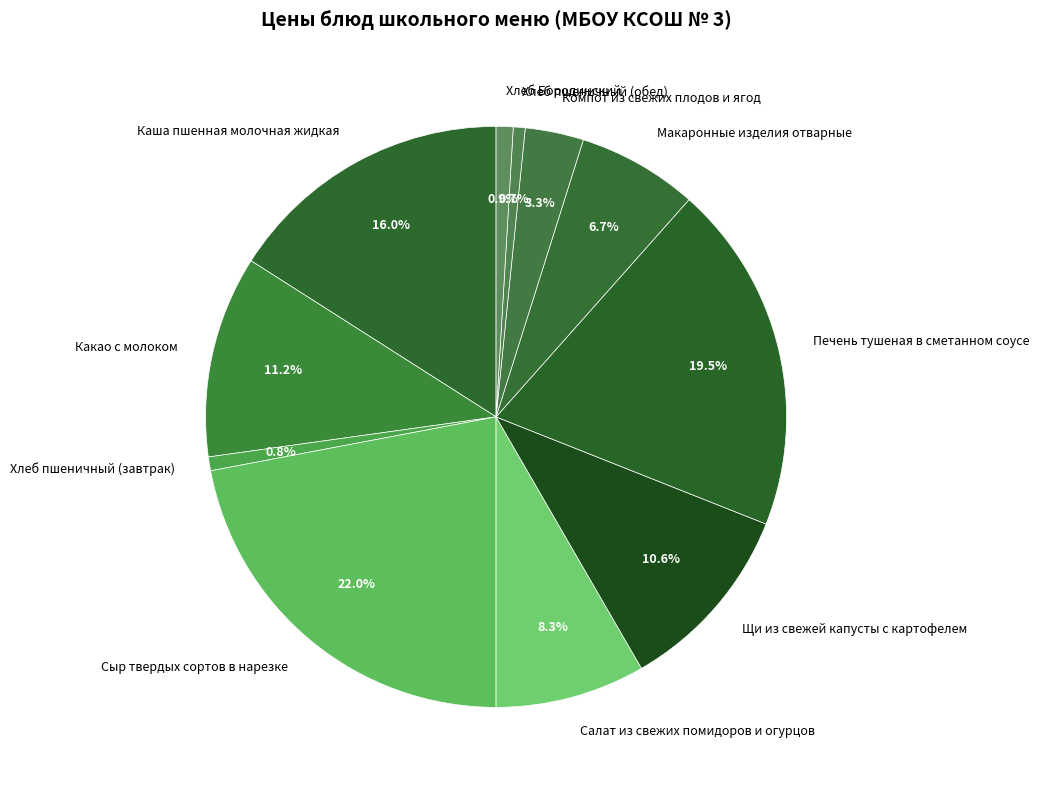

Do Сыр твердых сортов в нарезке and Компот из свежих плодов и ягод together represent more than half of the pie?

No